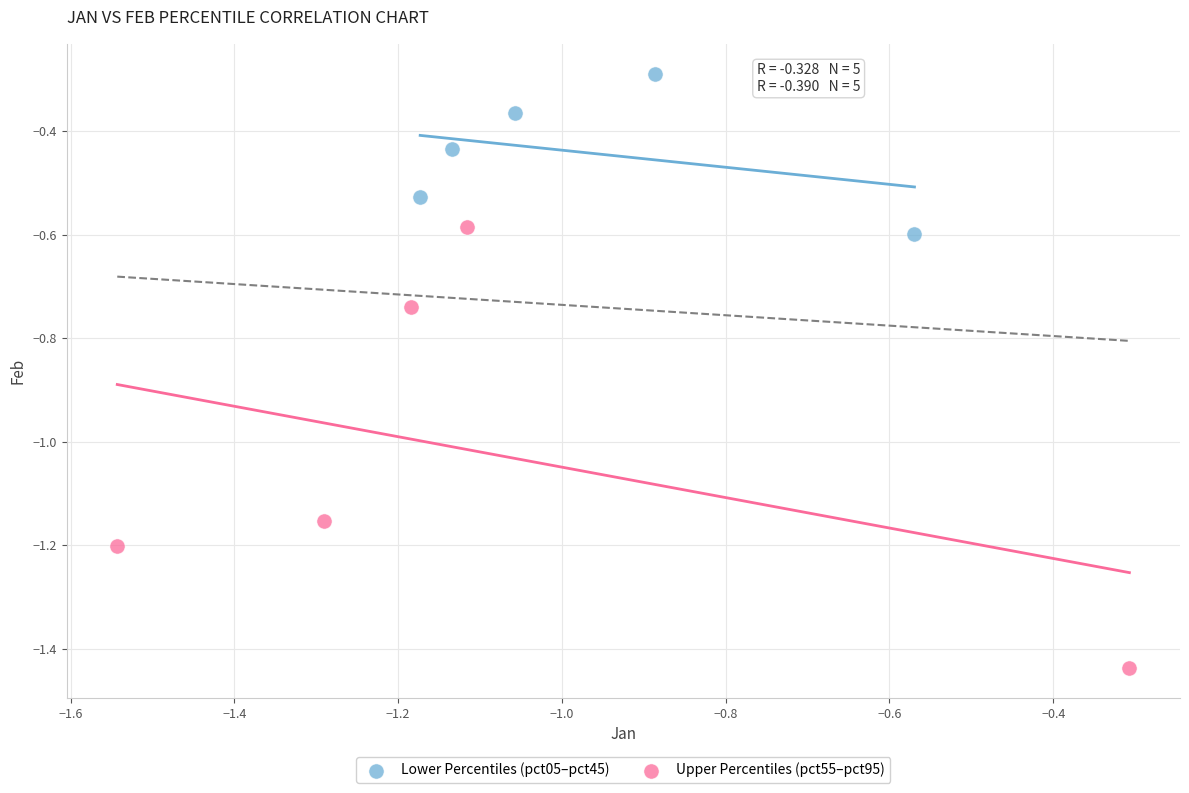

Which series has the widest spread of Y values?

Upper Percentiles (pct55–pct95)